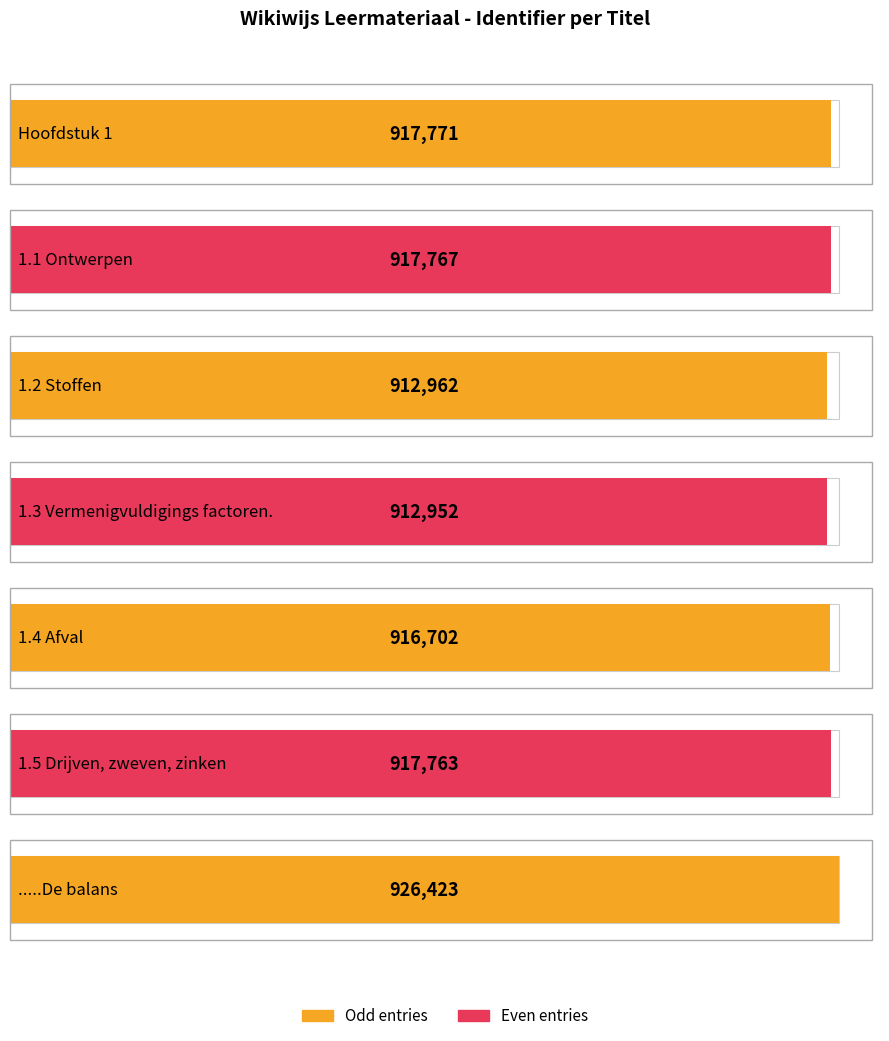

Does the chart contain stacked bars?

No